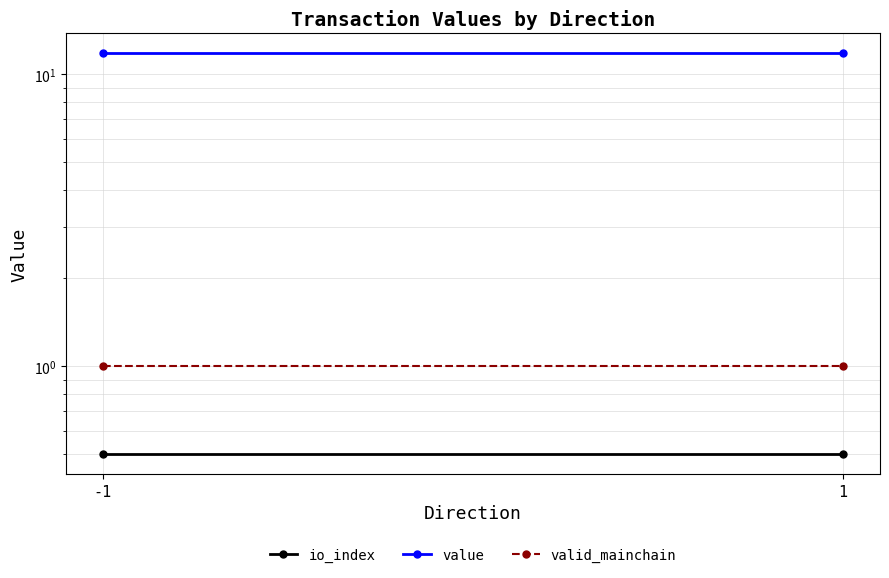

Which series changed the most between -1 and 1?

io_index